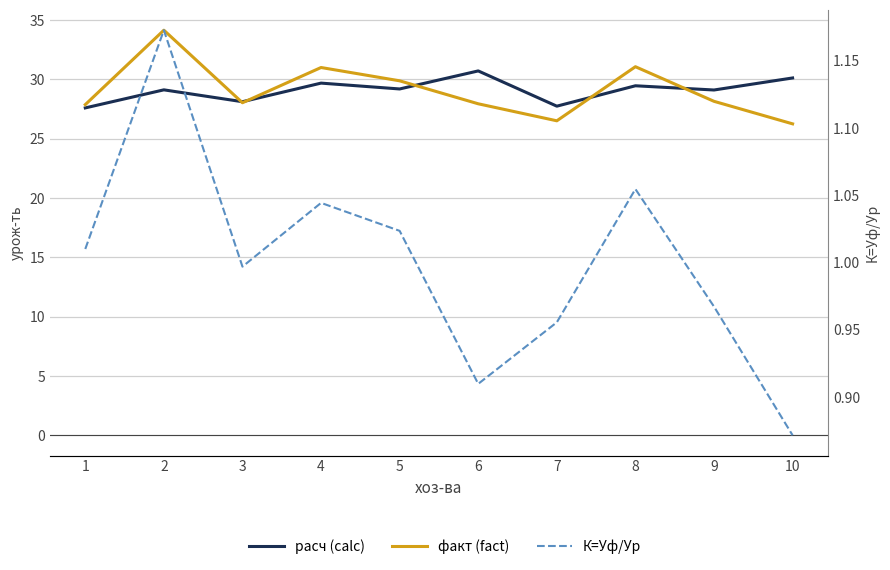

Which category has the lowest value across all series?

10